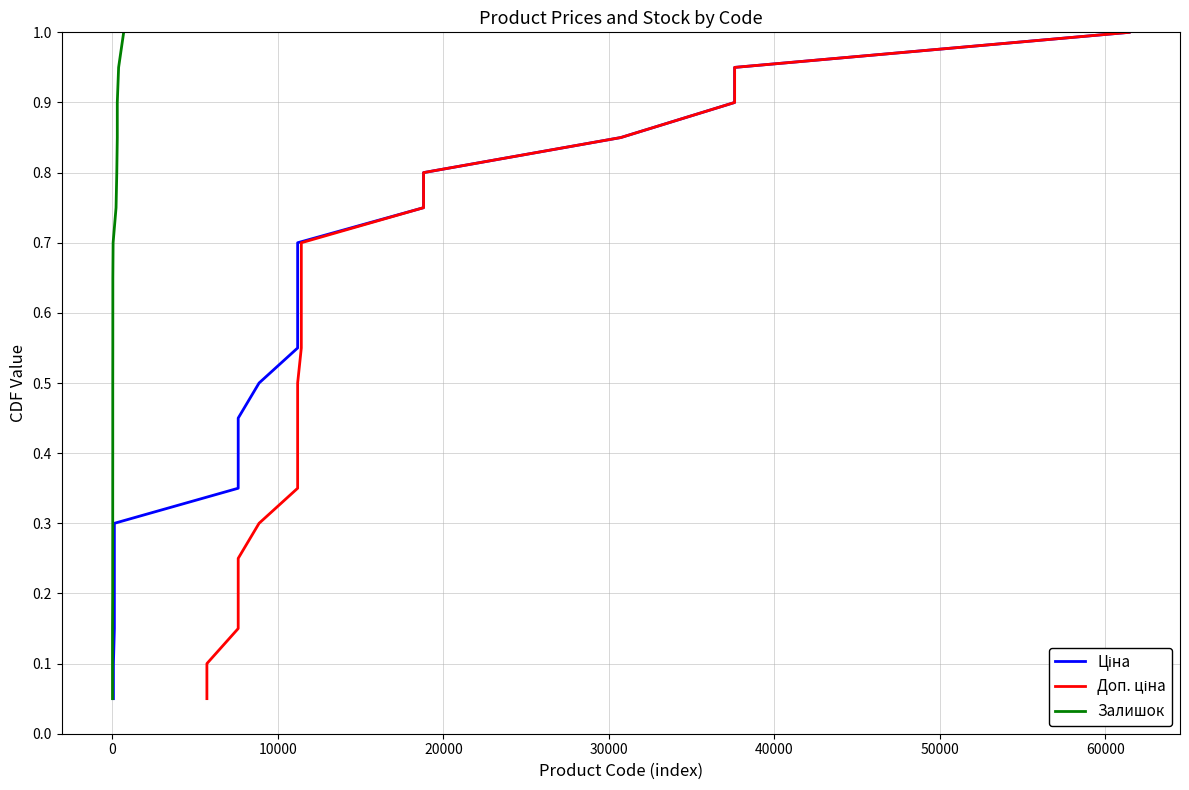

Is the value of Залишок at 11 greater than the value of Доп. ціна at 13?

No